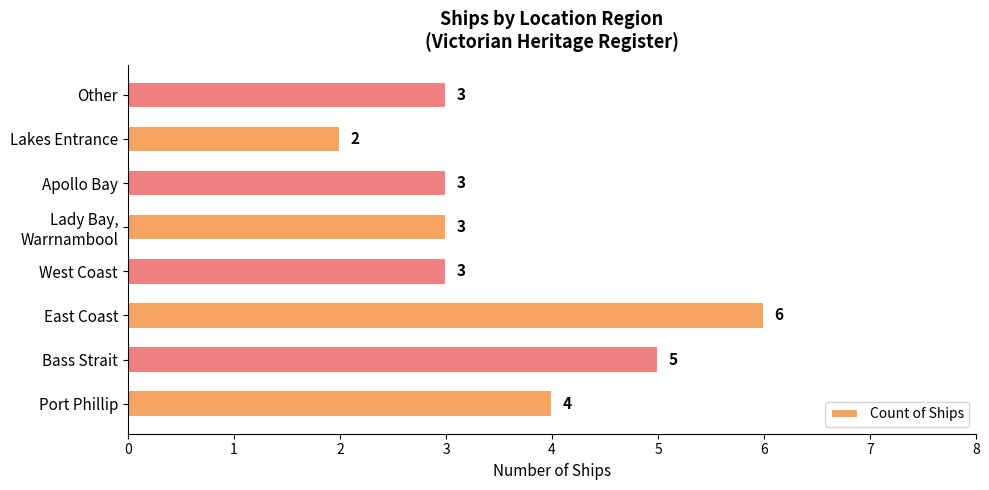

Approximately how many times larger is the value at Bass Strait compared to Other?

1.7